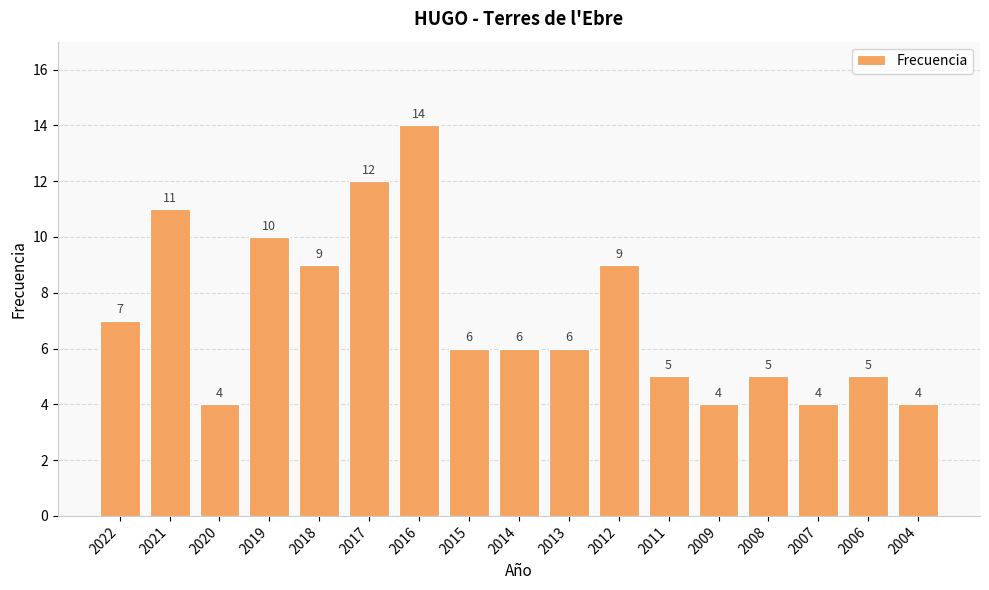

How many bars are there in total?

17